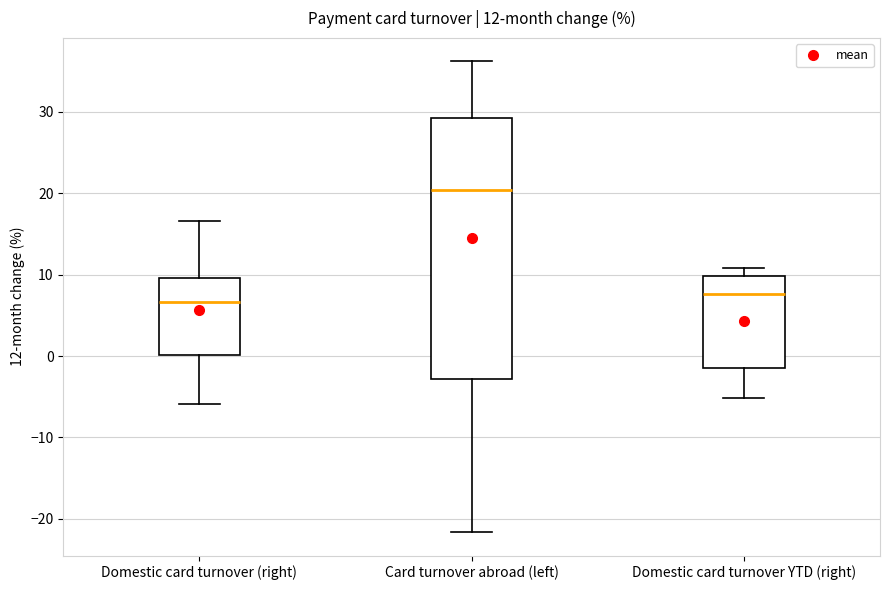

Which box has the lowest median line?

Domestic card turnover (right)